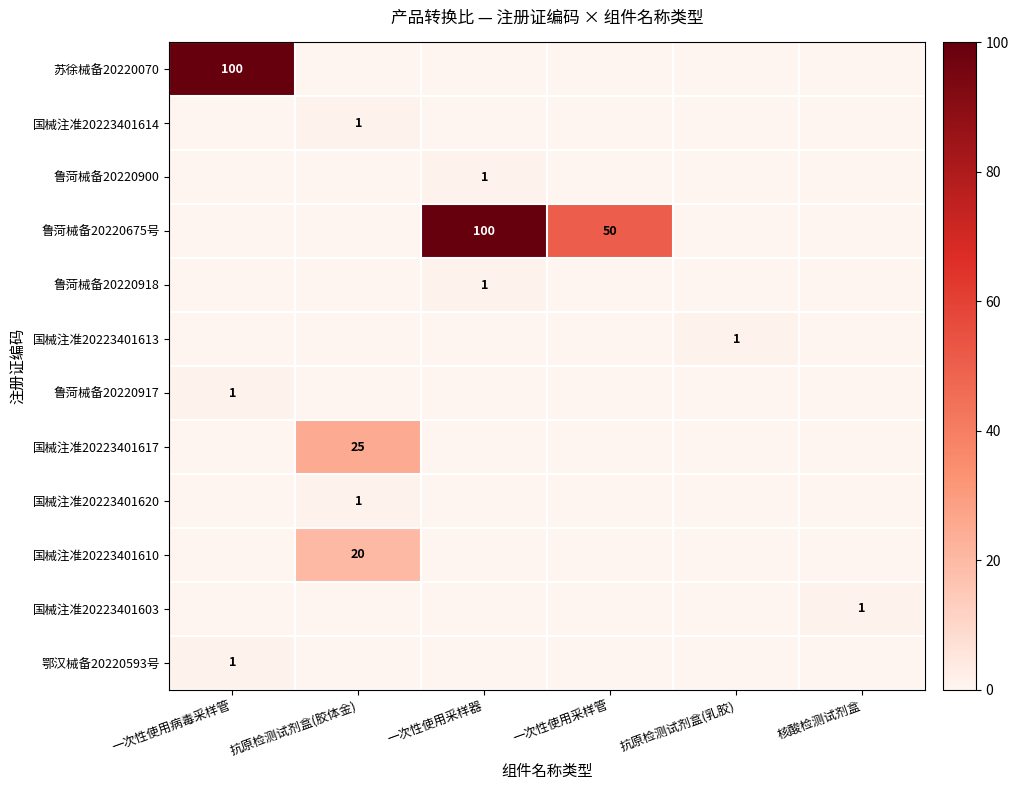

Is it true that 国械注准20223401613 equals 1 at 抗原检测试剂盒(乳胶)?

True